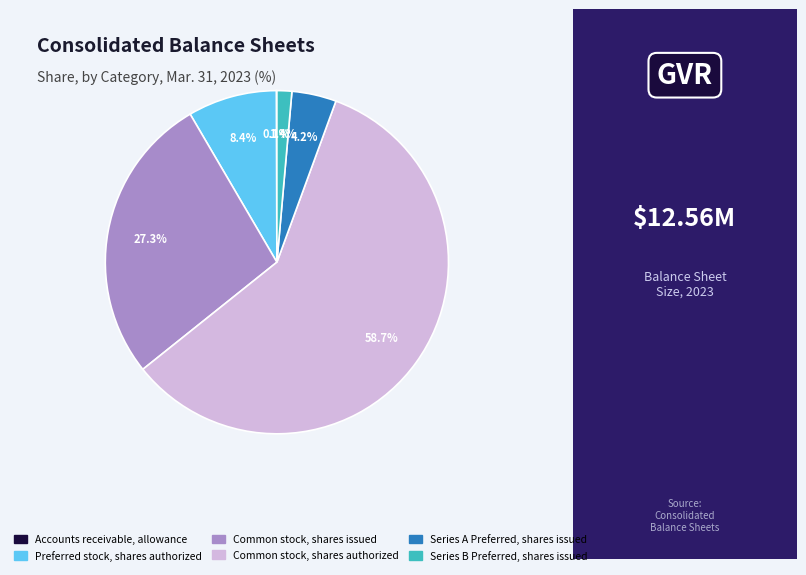

What is the largest slice in the pie chart?

Common stock, shares authorized